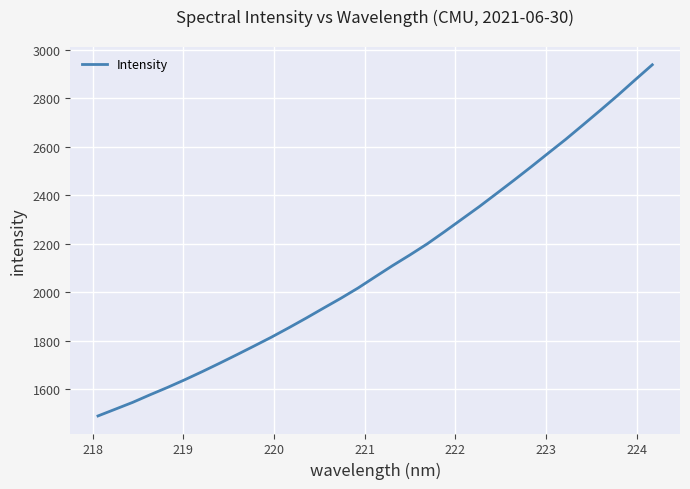

What is the maximum value shown in the chart?

2938.7